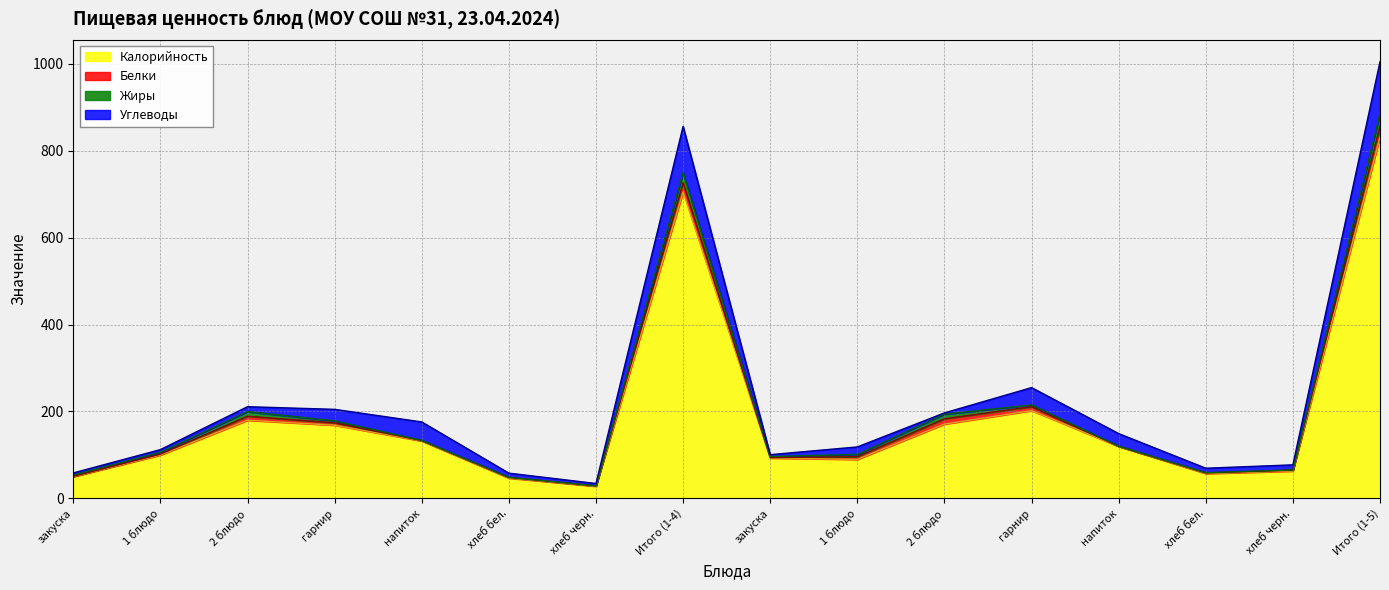

What is the lowest value of the Белки series?

0.6